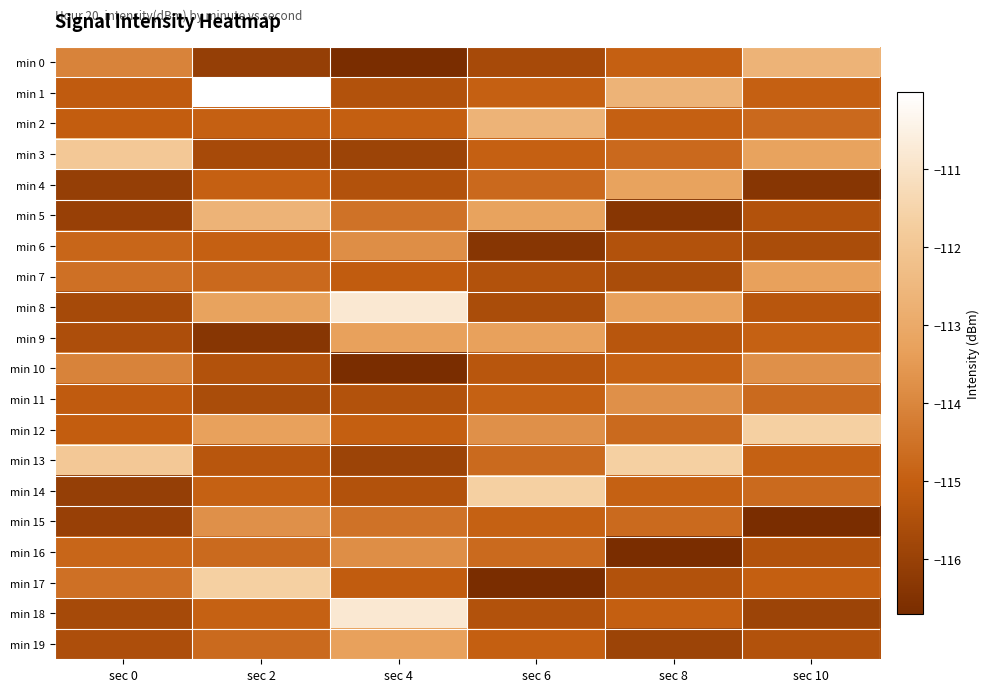

What is the maximum value shown in the chart?

-110.0